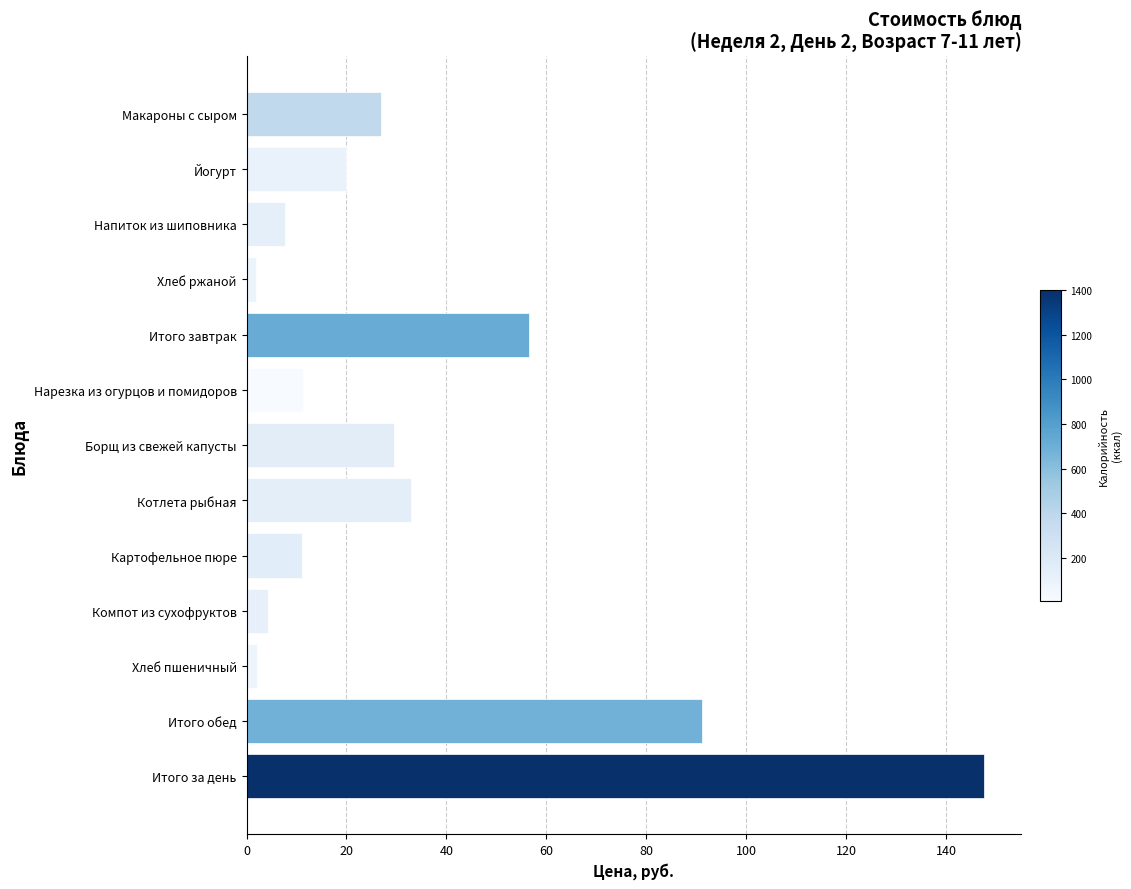

Which label corresponds to the largest value in the chart?

Итого за день